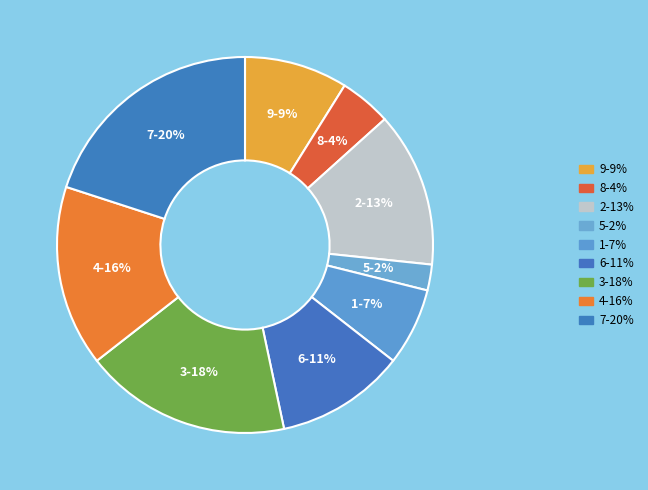

What percentage is the 8 slice, to the nearest percent?

4%